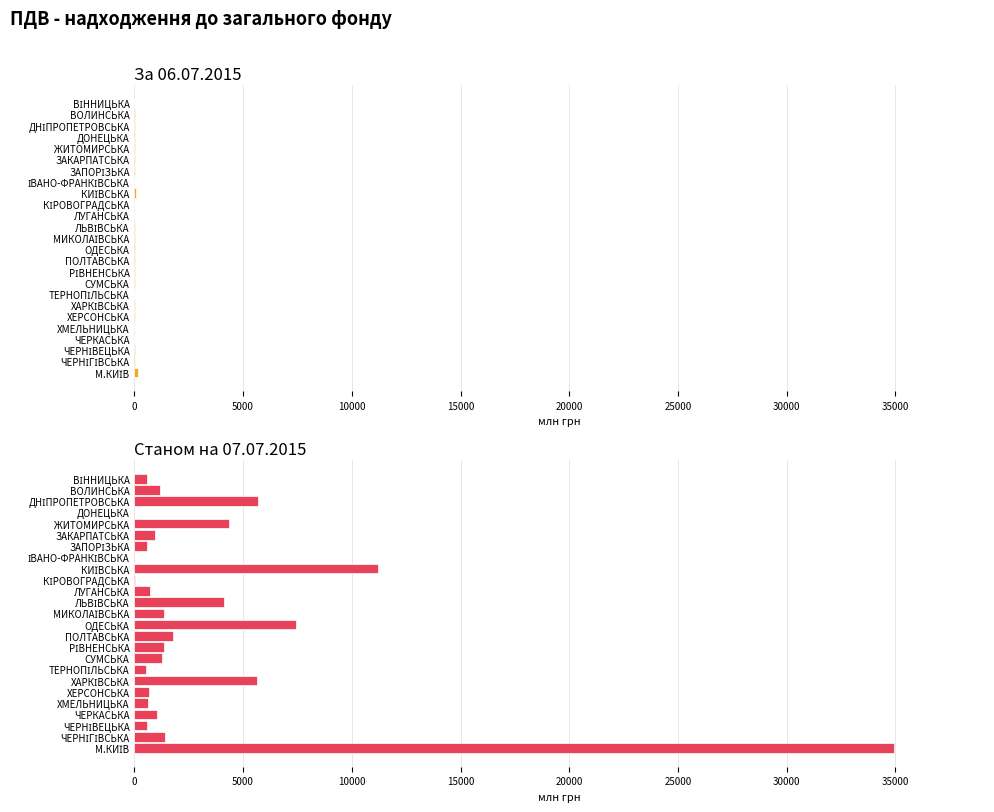

Rank the series at ЧЕРНІВЕЦЬКА from highest to lowest value.

Станом на 07.07.2015, За 06.07.2015